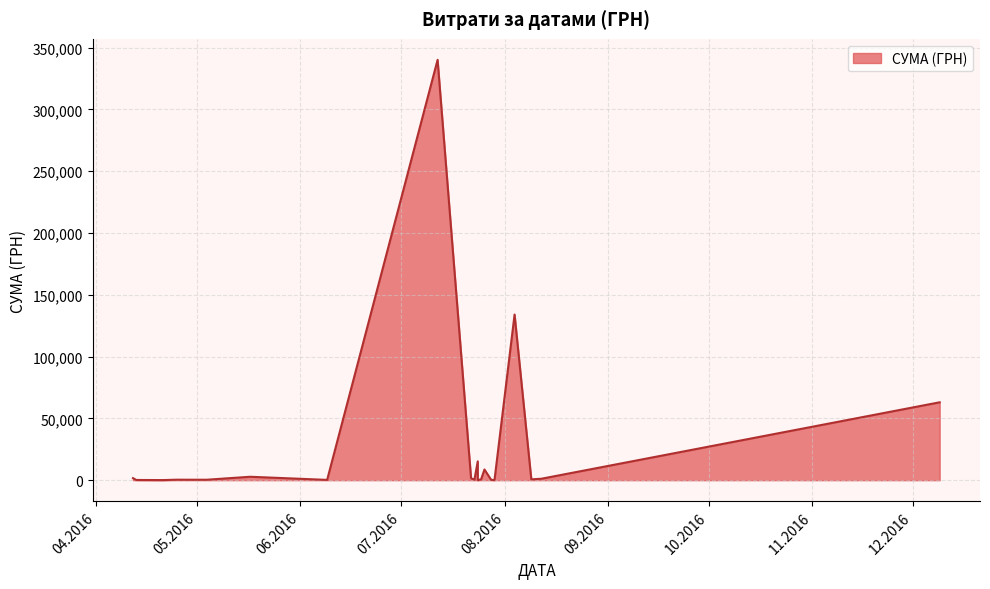

At which category does the chart reach its peak across all series?

12.07.2016